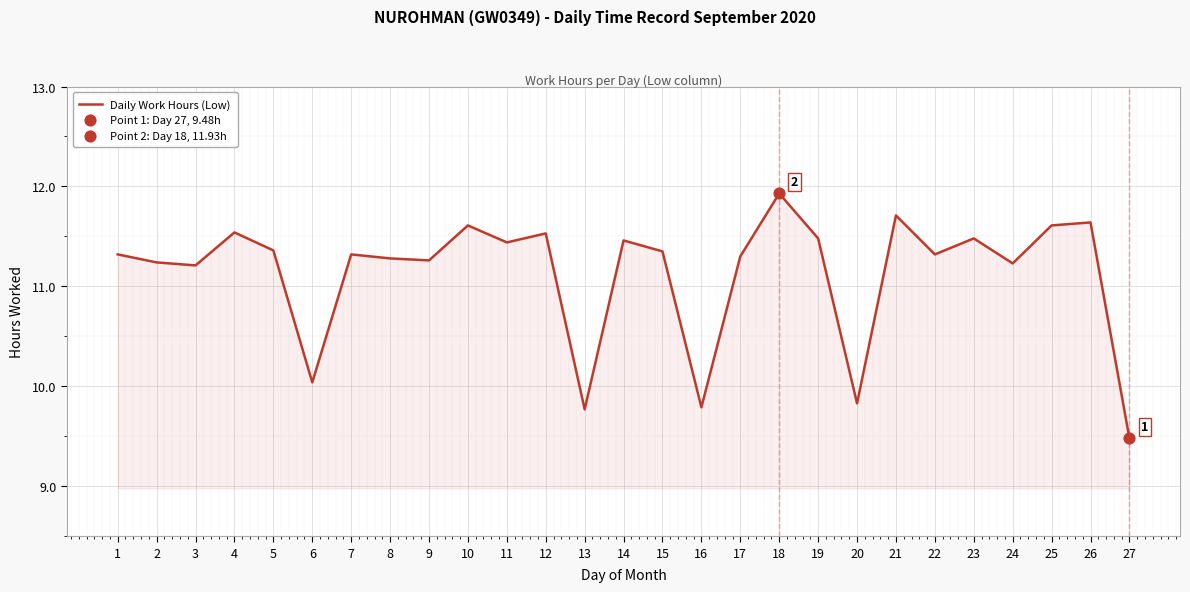

What is the change in value from 15 to 23?

+0.1